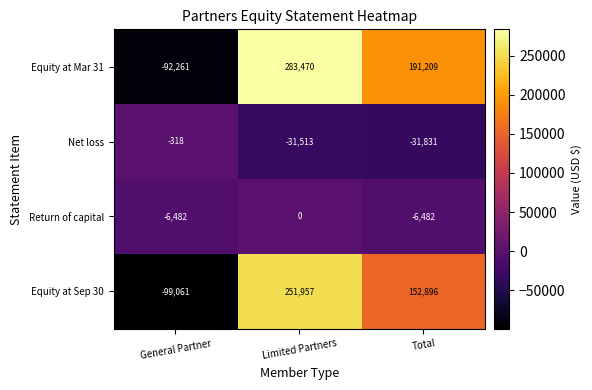

Where does the Equity at Mar 31 series first go above 191209?

Limited Partners